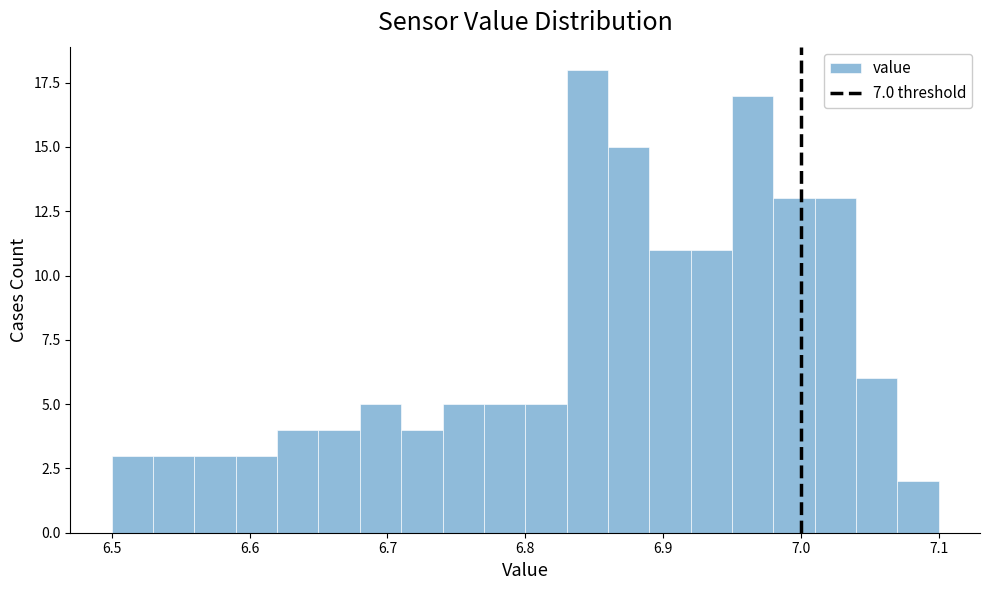

Around what value on the x-axis is the tallest bar? Give the approximate position of its centre, as read against the axis.

6.85